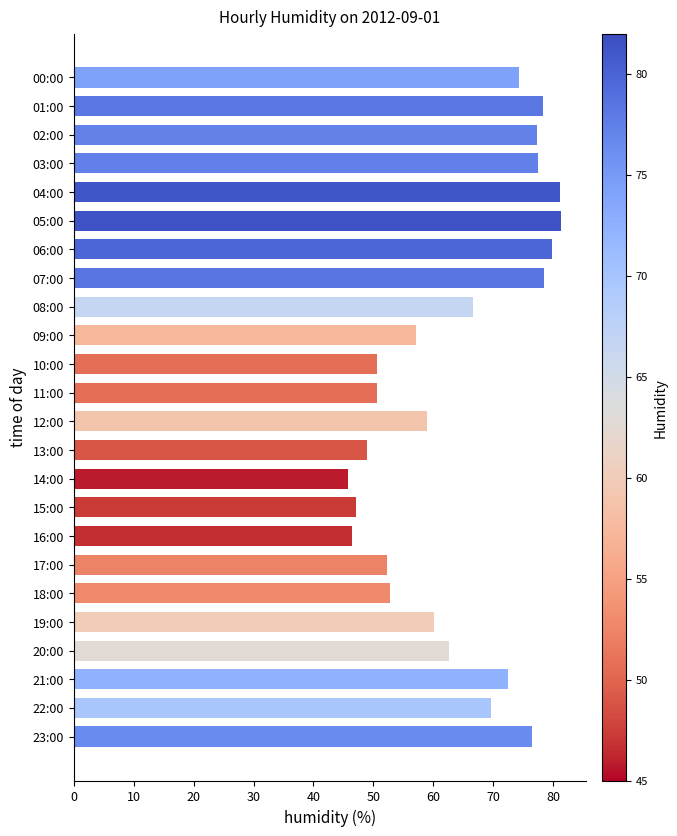

What is the maximum value shown in the chart?

81.3